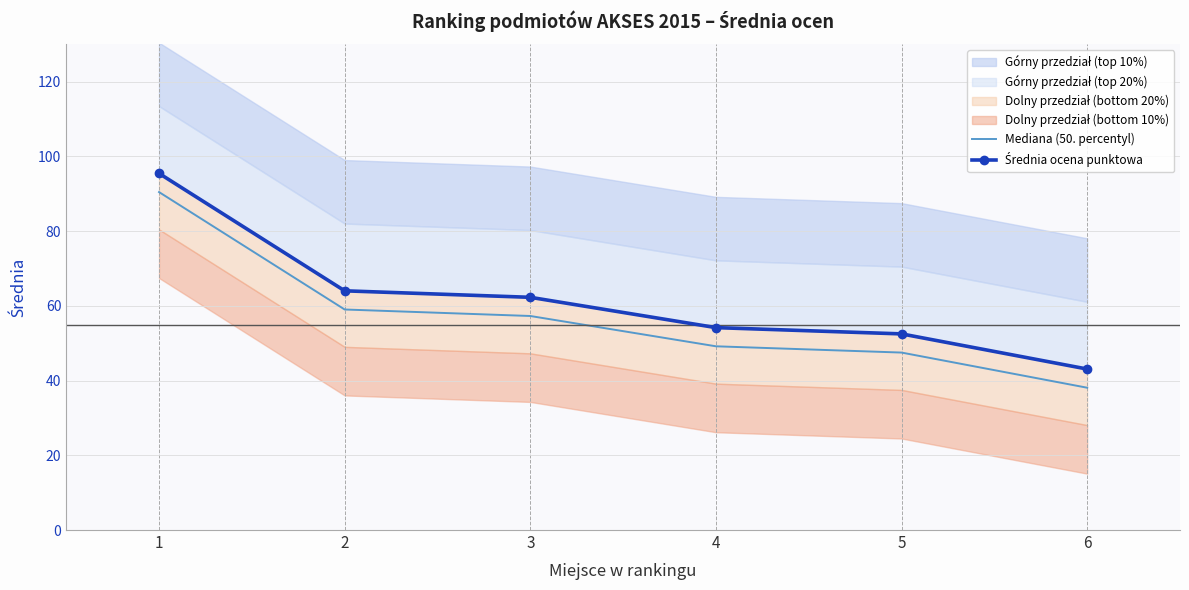

The value of Mediana (50. percentyl) at 3 is 57.3. True or false?

True